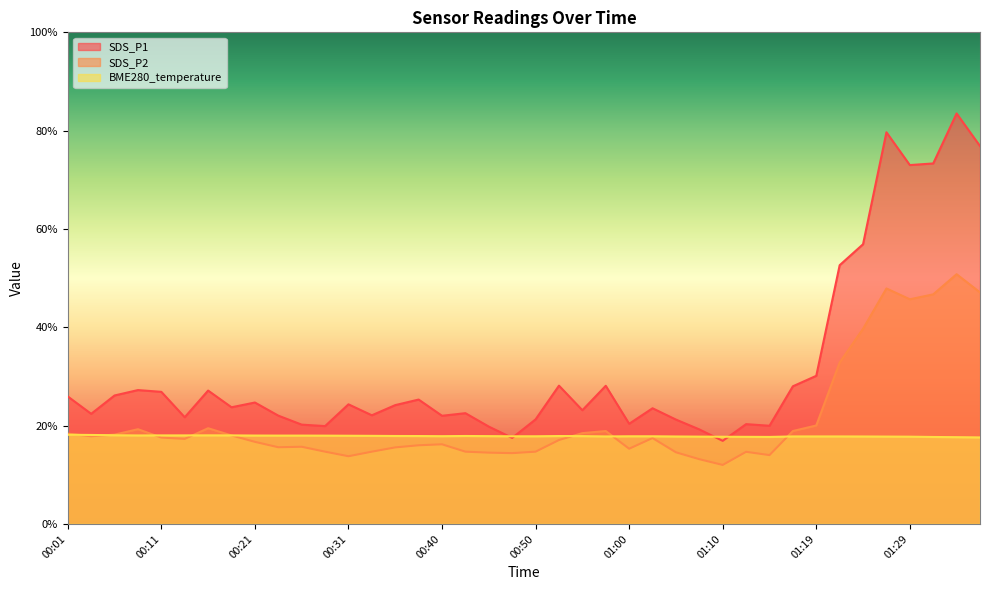

At which category does SDS_P1 reach its first local valley?

00:04